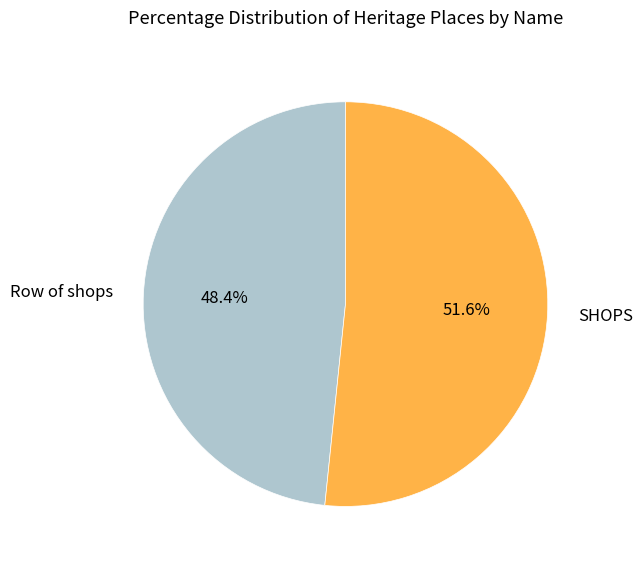

True or false: Row of shops accounts for 63% of the total.

False